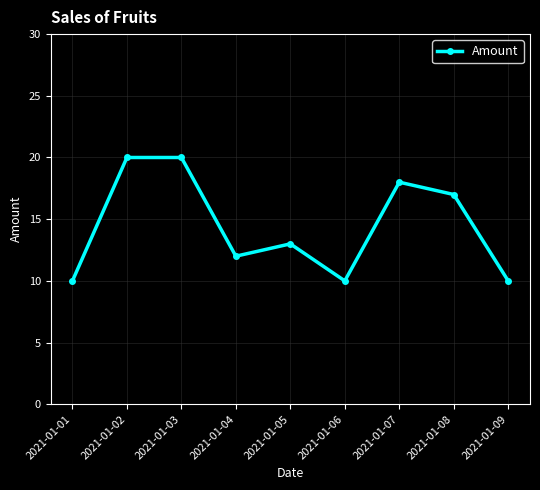

What is the difference between the maximum and minimum values?

10